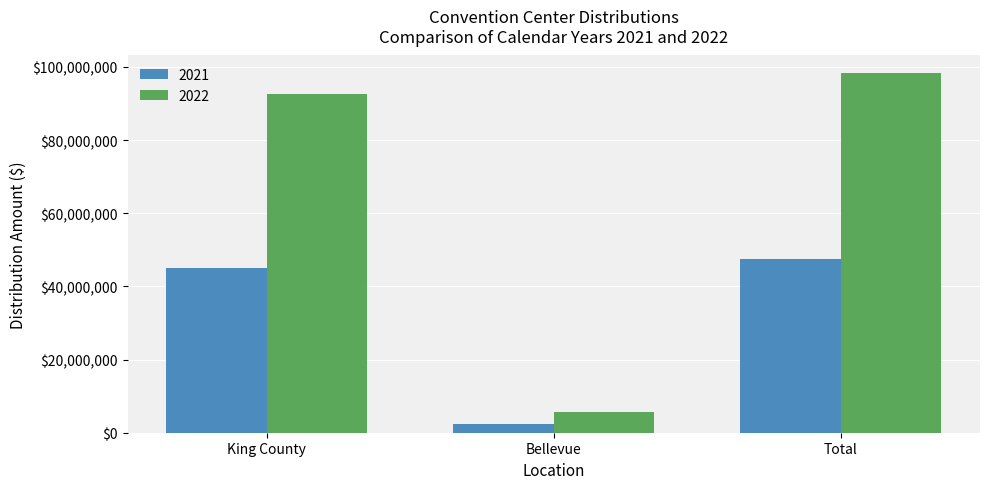

How many groups of bars are there?

3